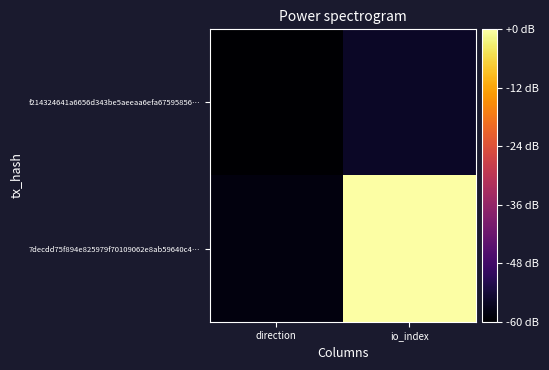

Count the number of categories in the chart.

2